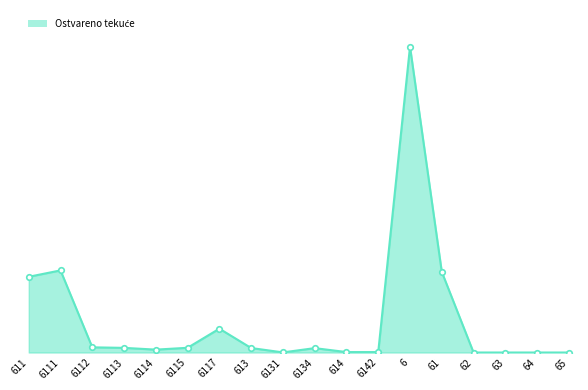

True or false: the data shows 1166.8 at 6131.

False